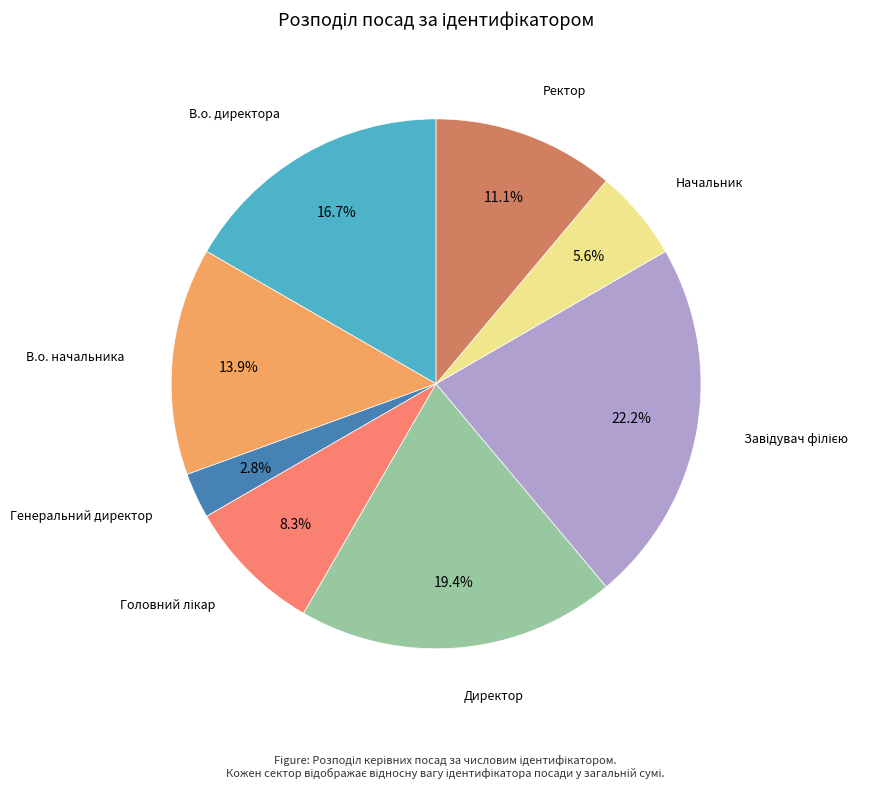

Is there any slice that represents more than half of the pie?

No